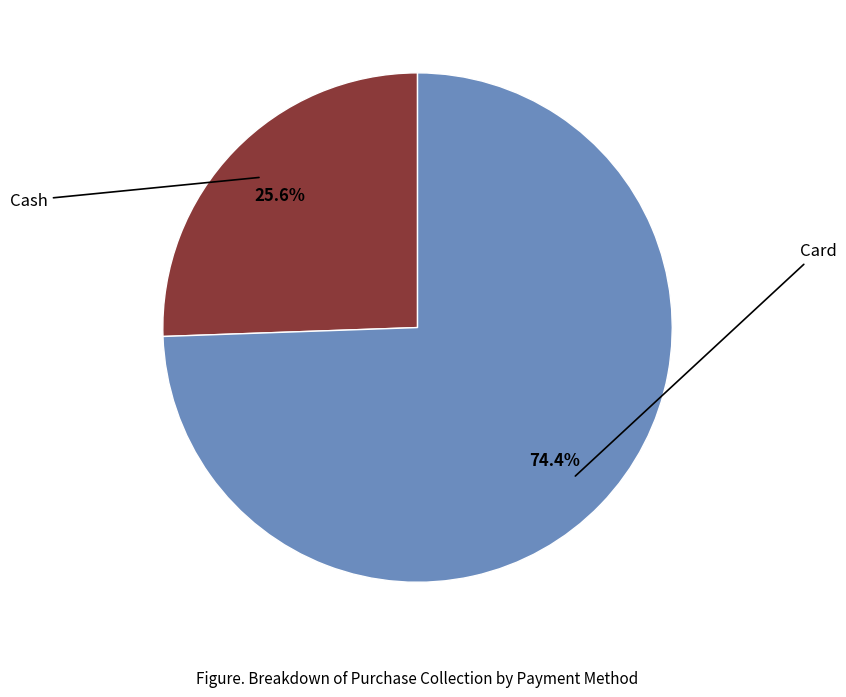

How many slices are in this pie chart?

2